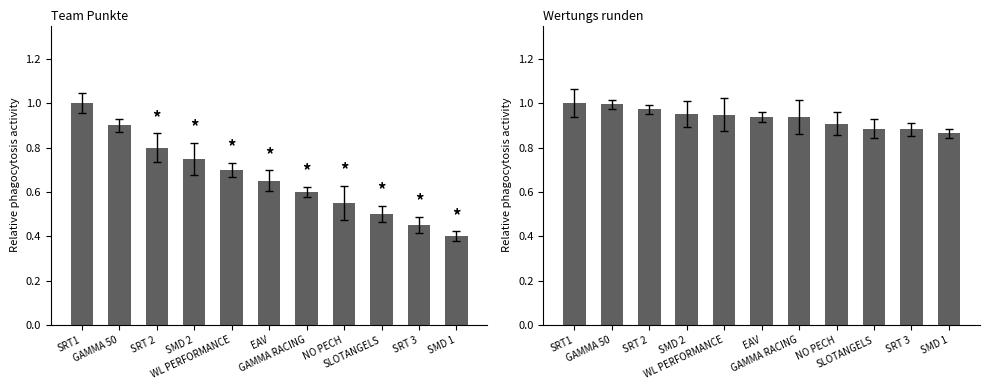

How many bars are there in total?

22